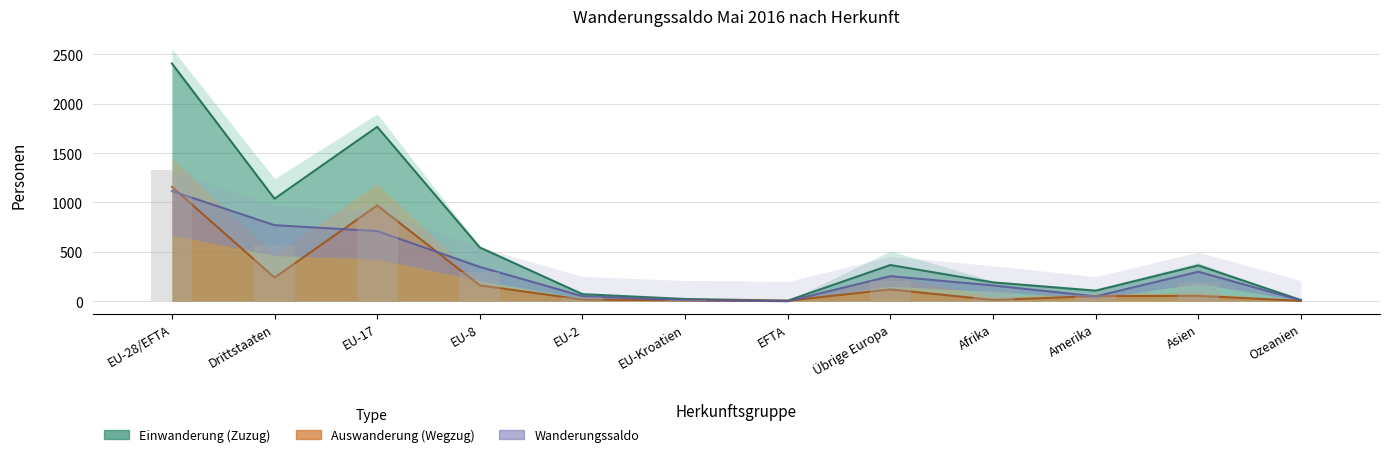

Reading left to right, extract all data points from this chart.

Einwanderung (Zuzug): 2409.0	1038.0	1767.0	544.0	71.0	22.0	5.0	366.0	190.0	106.0	362.0	11.0
Auswanderung (Wegzug): 1159.0	239.0	970.0	160.0	16.0	9.0	4.0	119.0	12.0	51.0	54.0	3.0
Effektive Einwanderung: 1325.0	570.9	971.9	299.2	39.1	12.1	2.8	201.3	104.5	58.3	199.1	6.1
Wanderungssaldo: 1116.0	770.0	710.0	347.0	50.0	10.0	-1.0	253.0	159.0	48.0	298.0	8.0